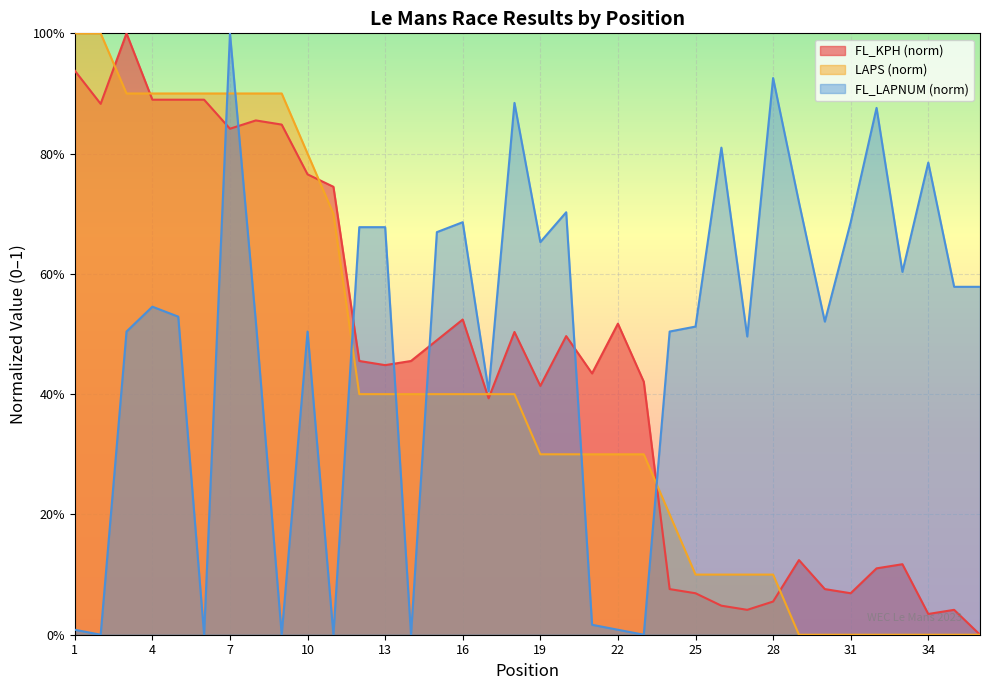

Is the value of LAPS at 4 greater than the value of FL_LAPNUM at 16?

Yes